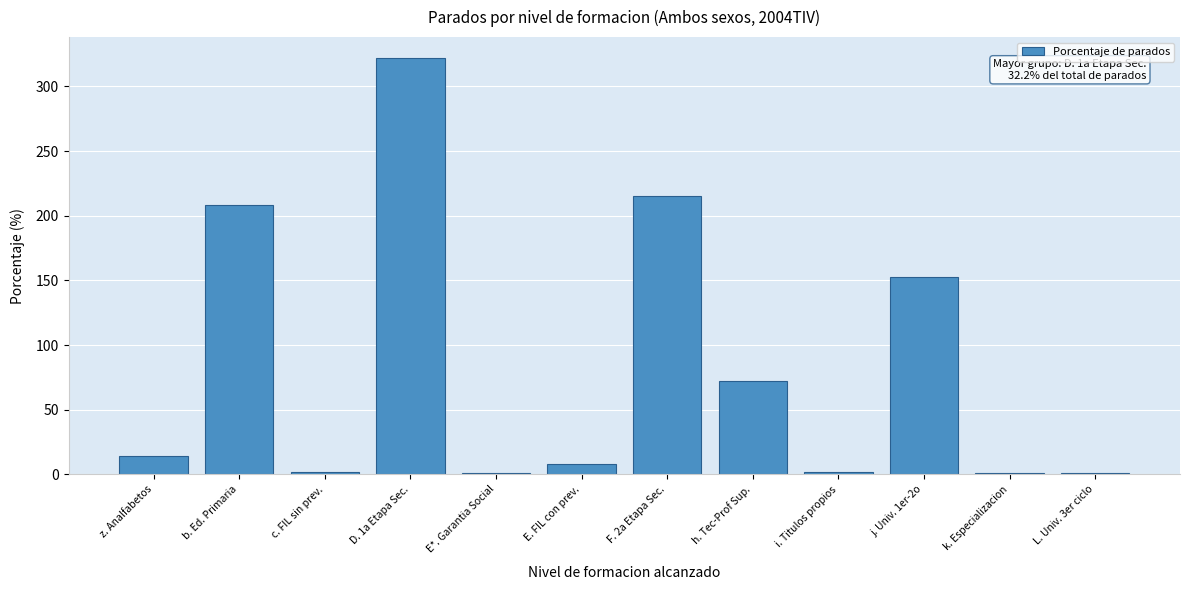

Which label corresponds to the largest value in the chart?

D. 1a Etapa Sec.